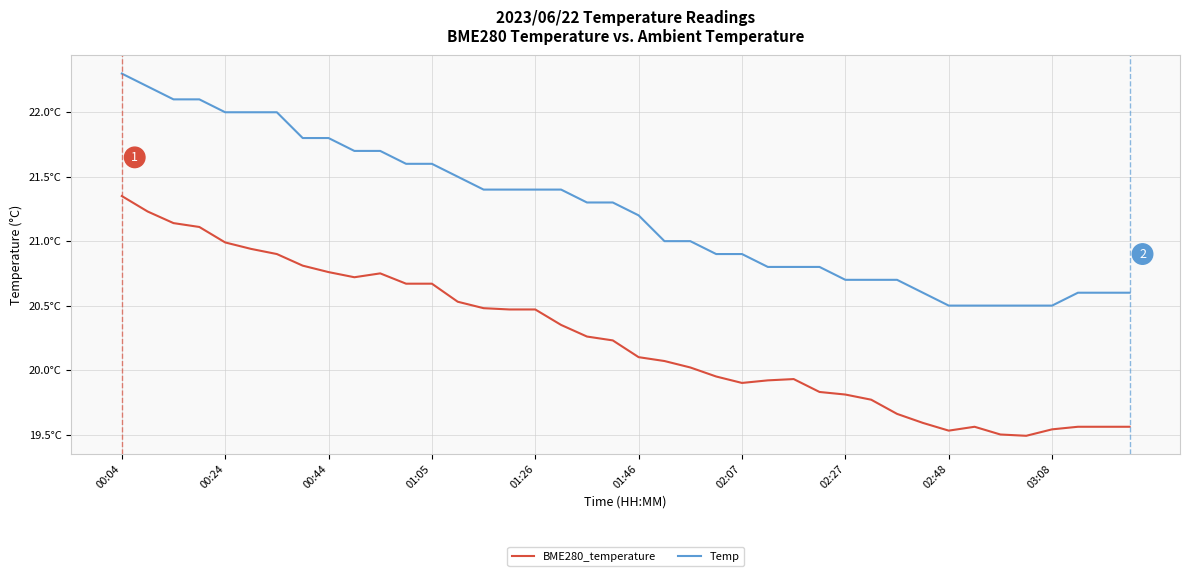

List the series in order of their peak value, lowest first.

BME280_temperature, Temp